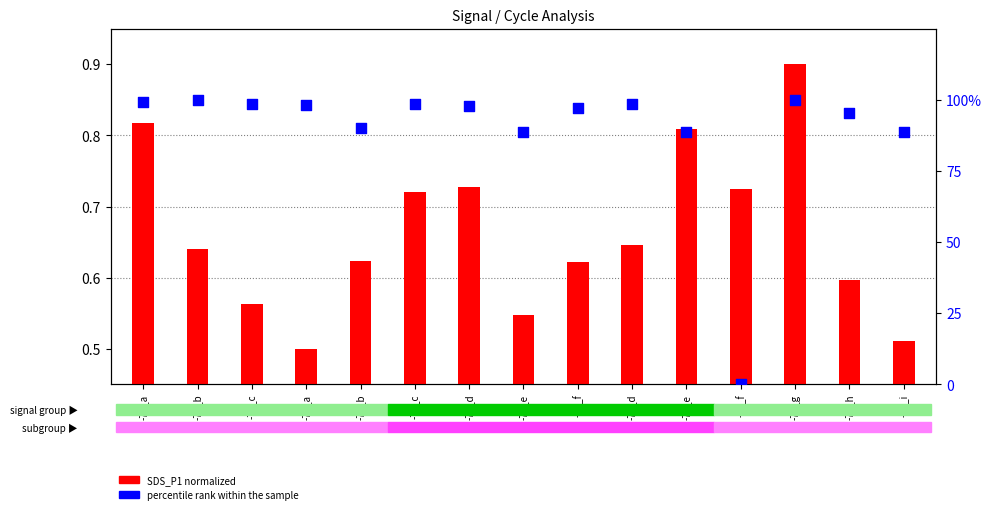

Which series has the largest Y range (max minus min)?

percentile rank within the sample